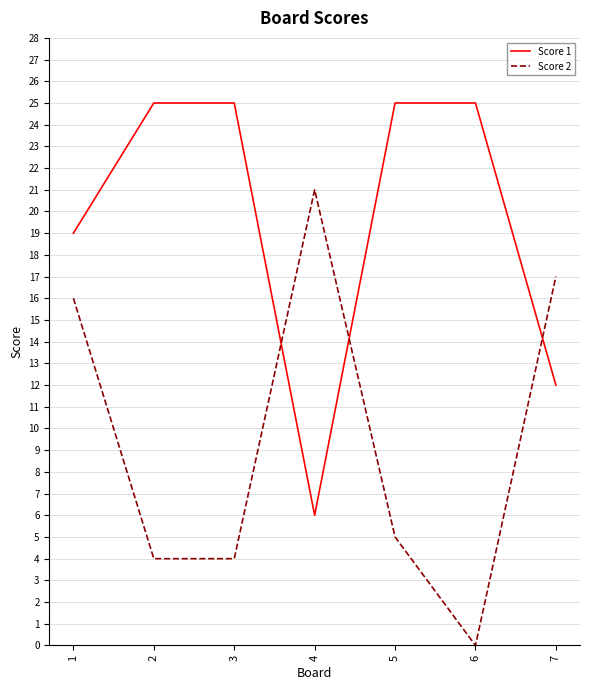

The value of Score 2 at 6 is 8. True or false?

False